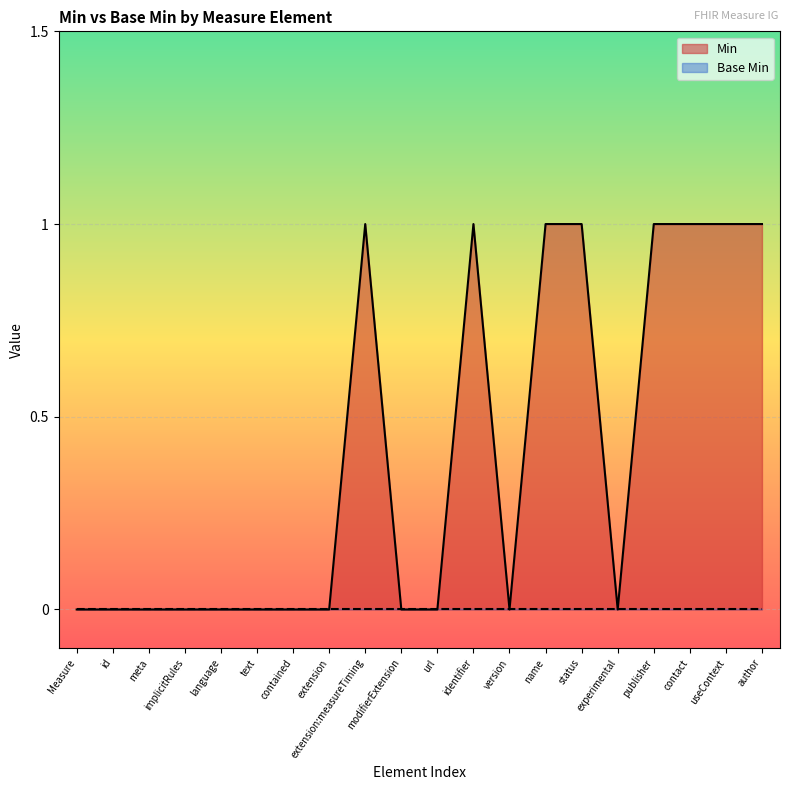

What position from the left is id?

2